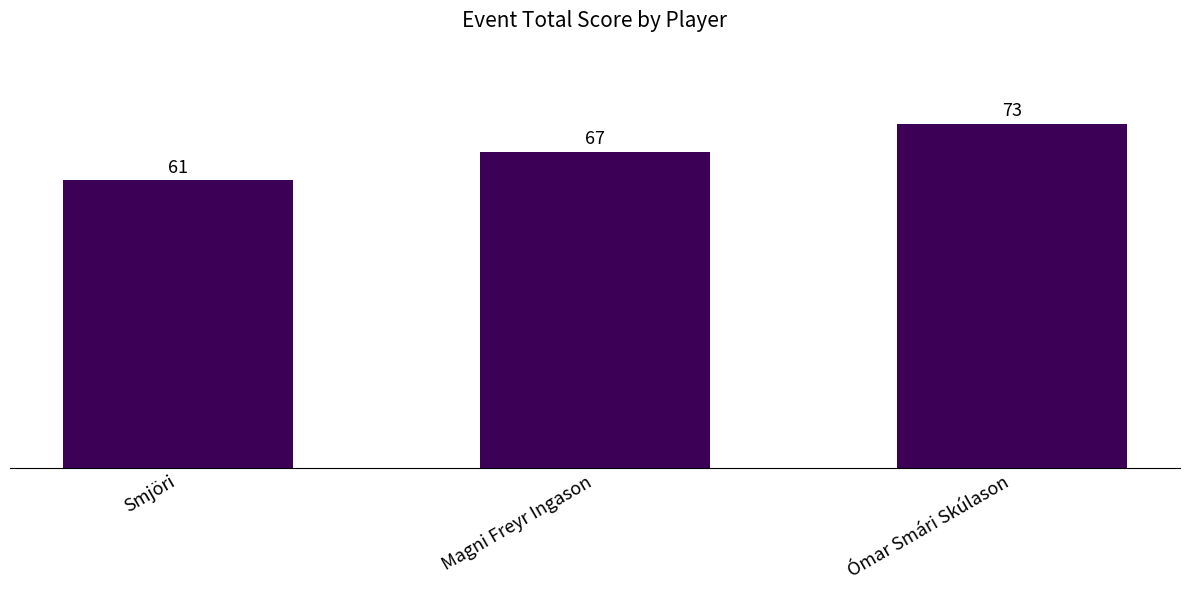

The chart shows a value of 67 at Magni Freyr Ingason. True or false?

True